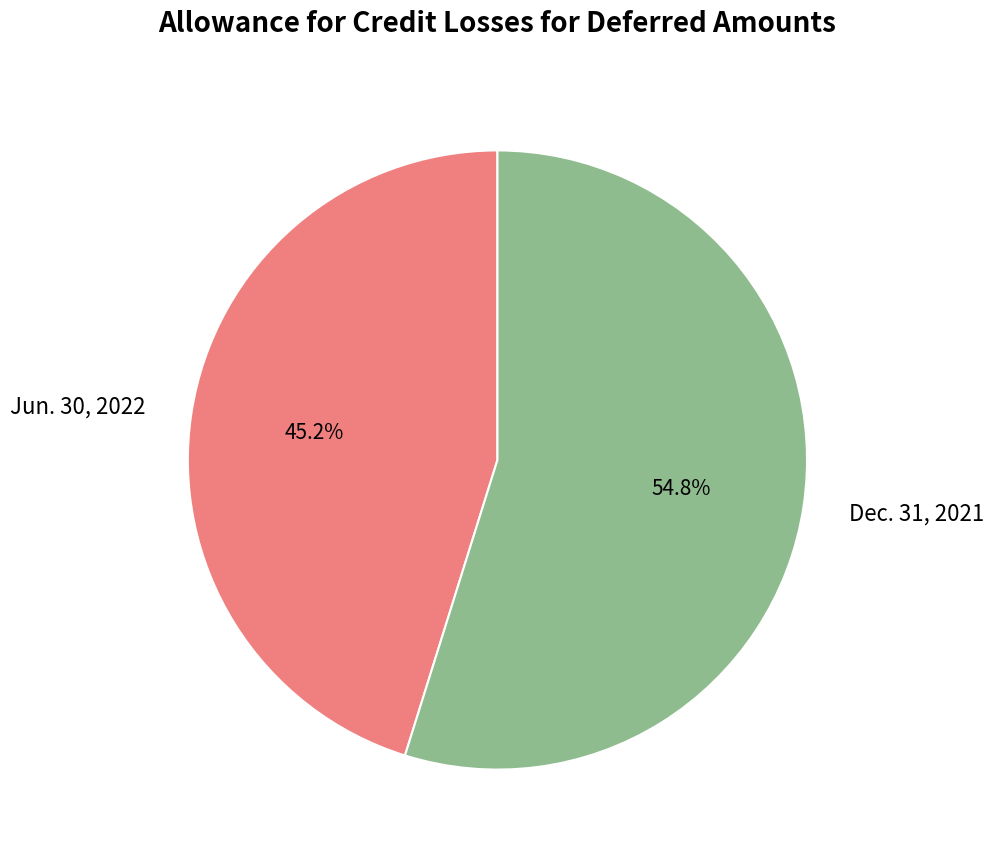

What is the ratio of the value at Jun. 30, 2022 to the value at Dec. 31, 2021?

0.8